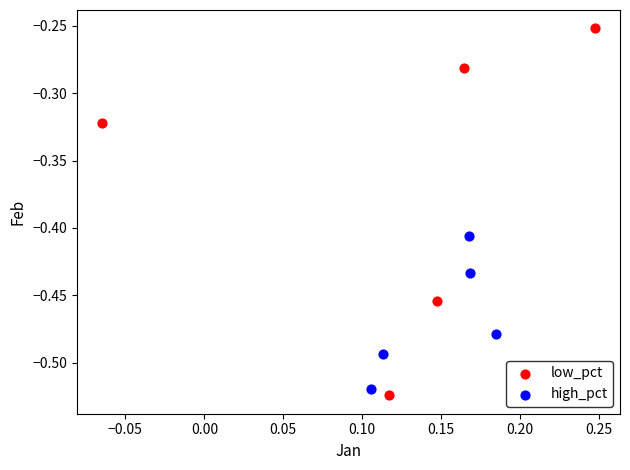

Which series reaches the maximum Y coordinate?

low_pct